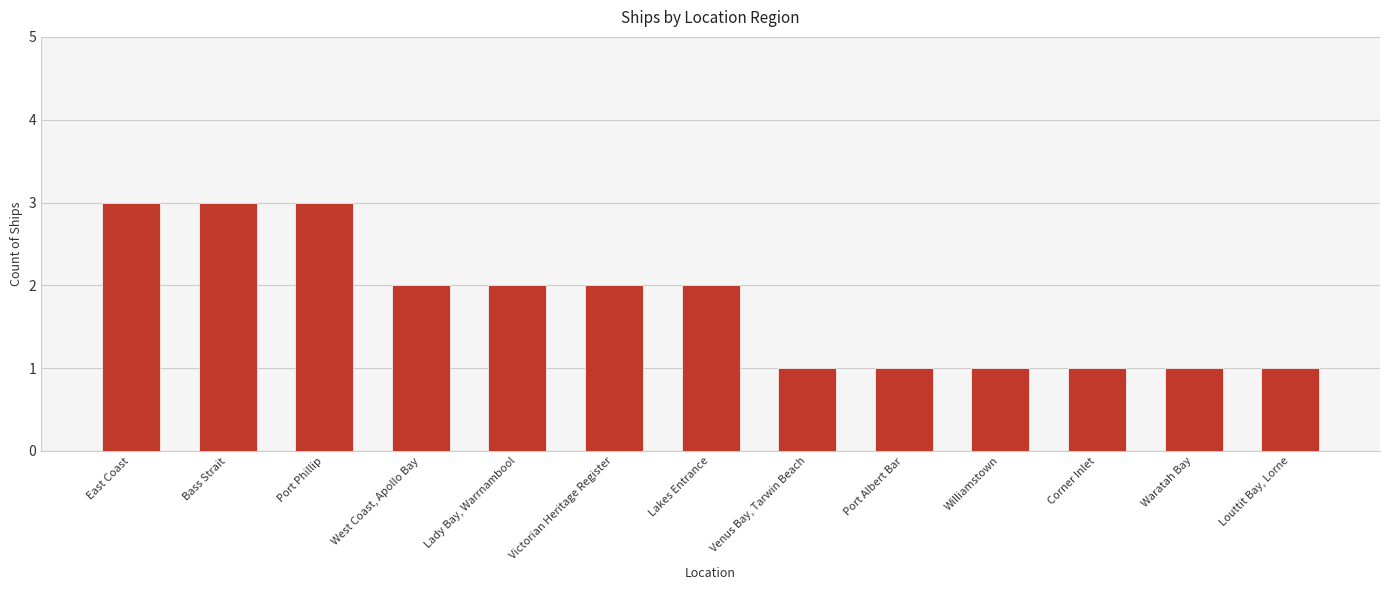

Between Port Phillip and Waratah Bay, which is larger?

Port Phillip